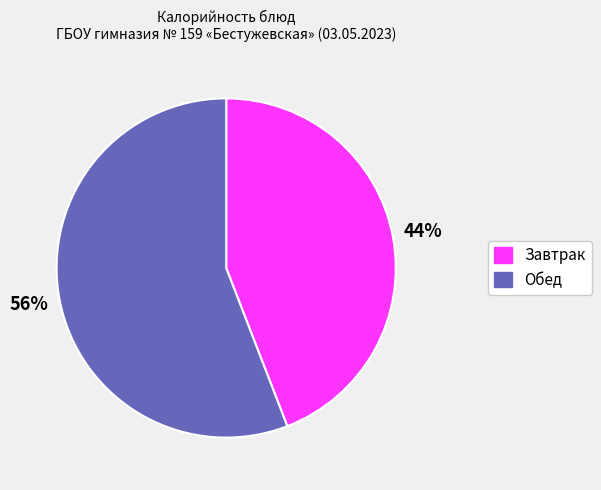

To the nearest percent, what is the average slice percentage?

50%